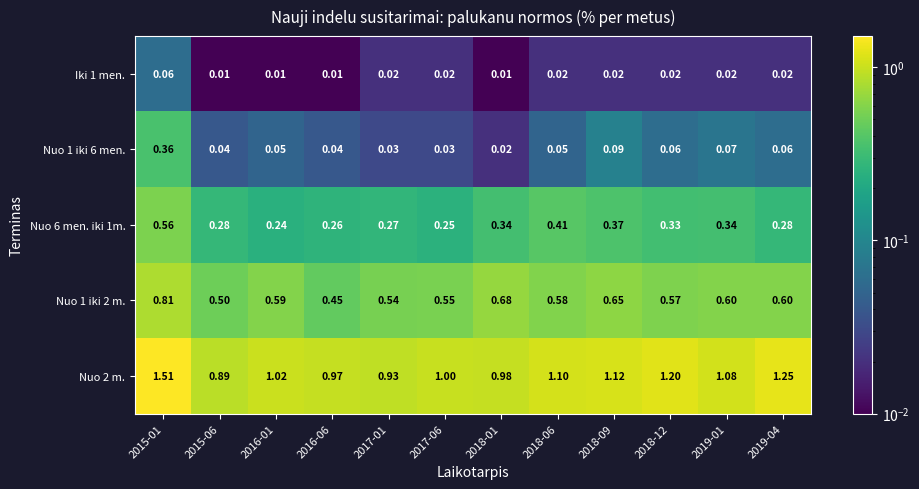

Is the value of Nuo 1 iki 2 m. at 2019-01 greater than the value of Iki 1 men. at 2019-01?

Yes